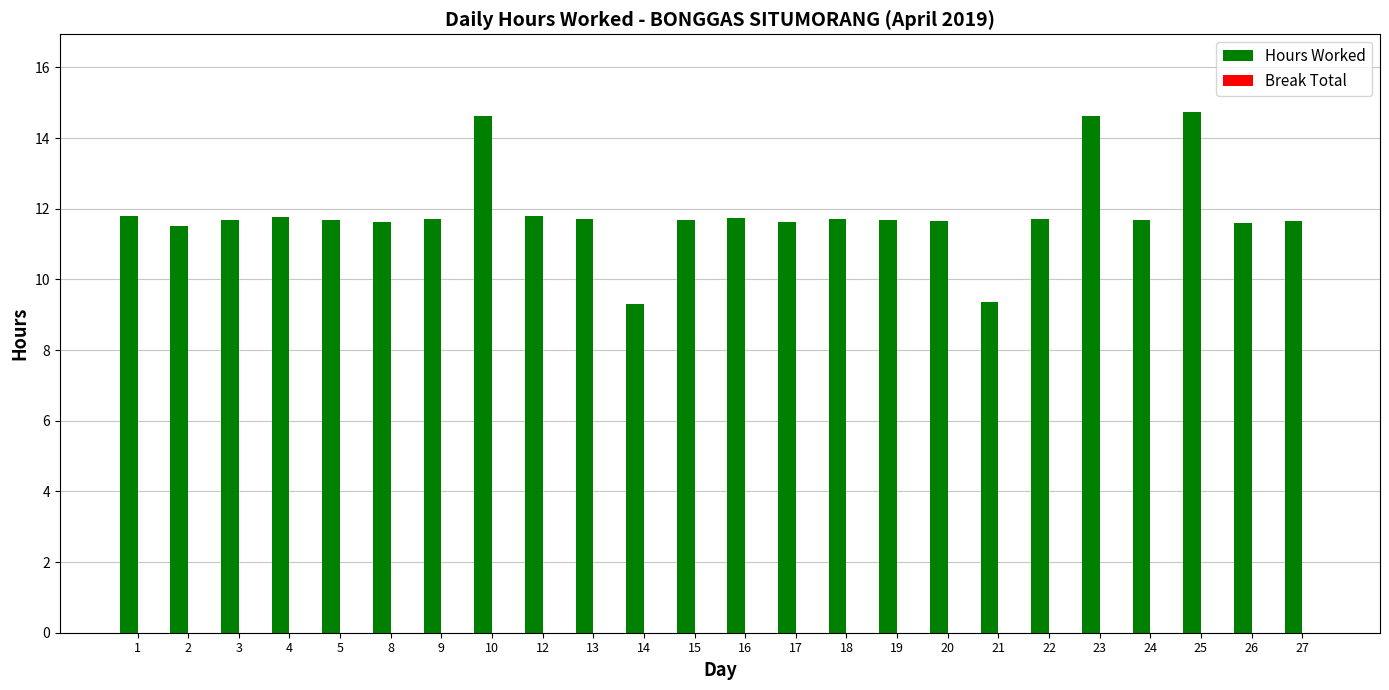

True or false: the data shows 7.3 at 5.

False